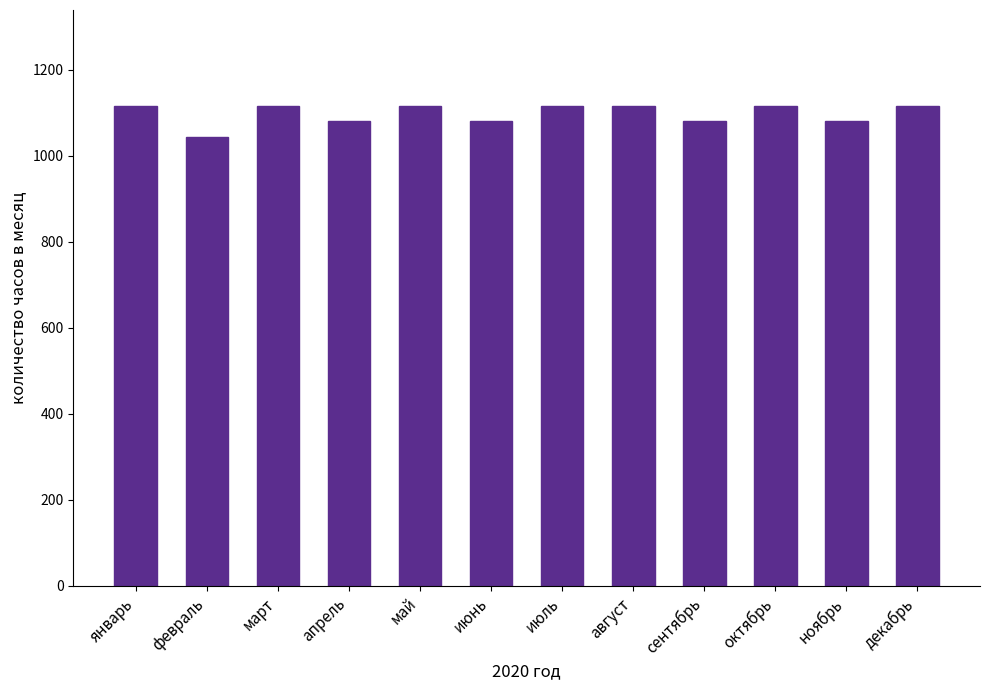

How many values are between 1080 and 1116?

11